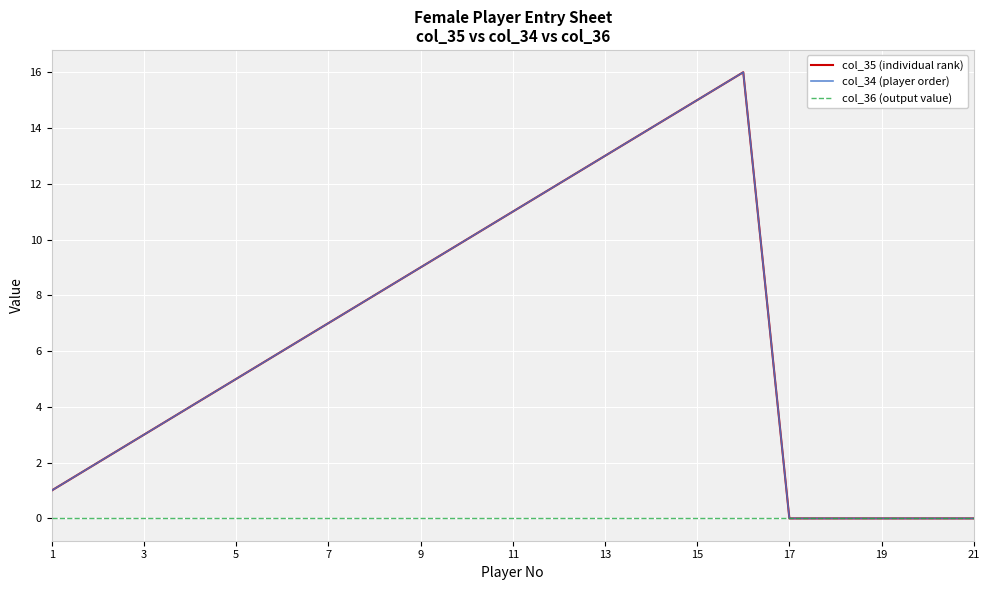

Does the chart have visible grid lines?

Yes